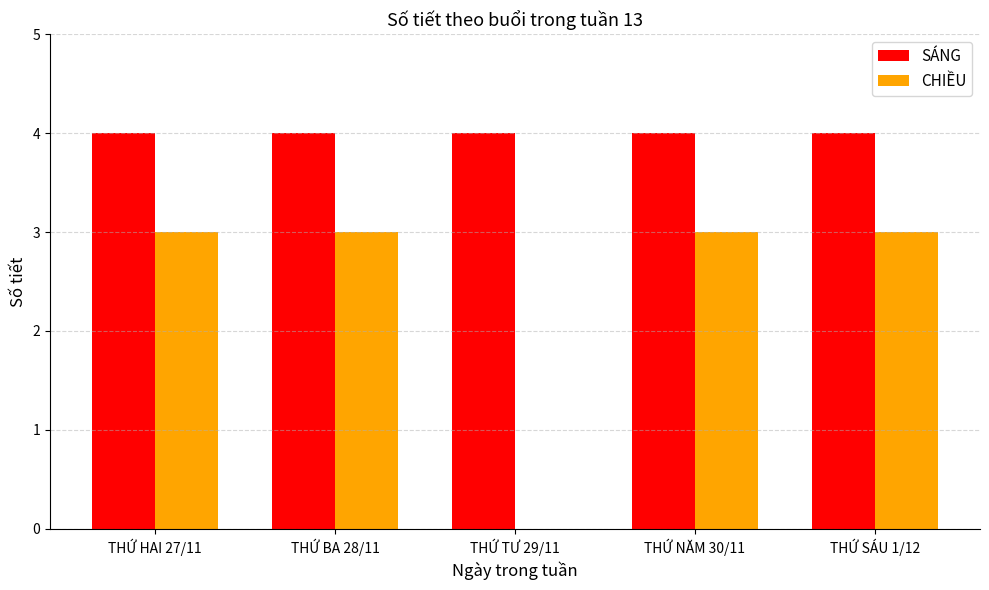

At which label is CHIỀU closest to 1?

THỨ TƯ 29/11